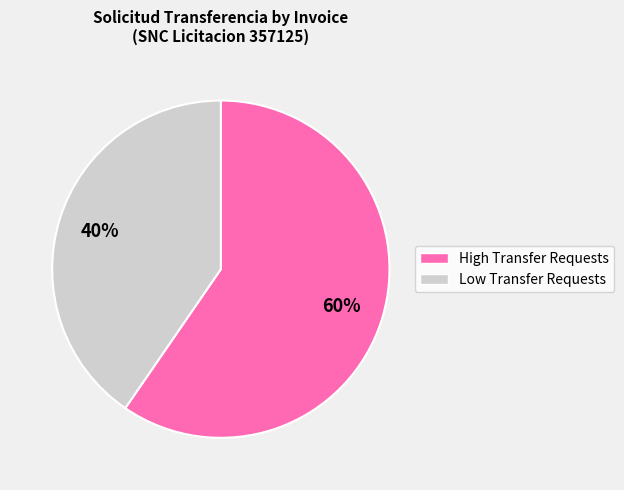

To the nearest percent, what is the average slice percentage?

50%